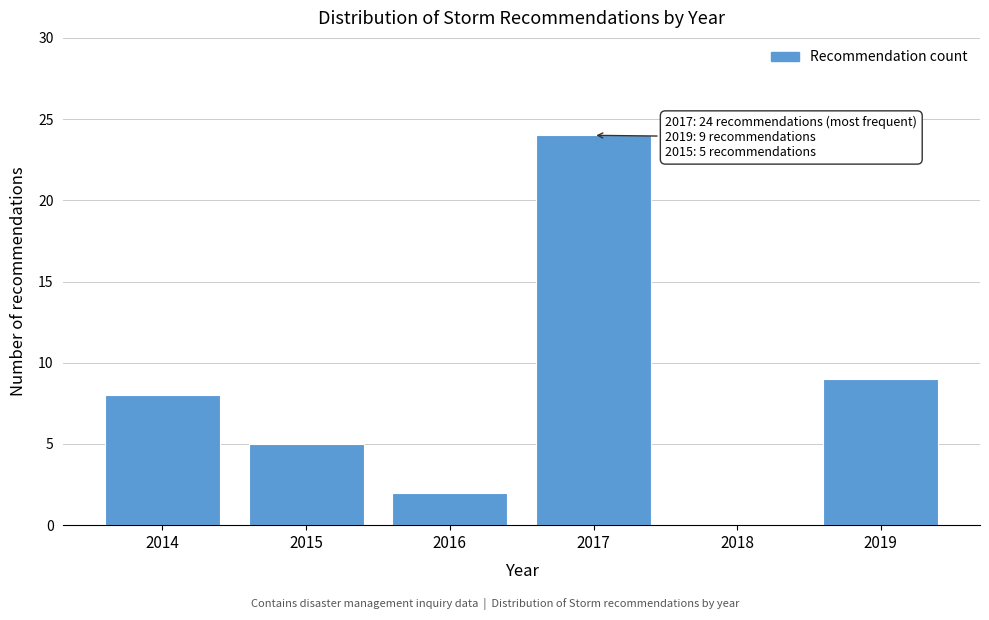

Reading left to right, transcribe all the data shown in this chart.

2014=8	2015=5	2016=2	2017=24	2018=0	2019=9